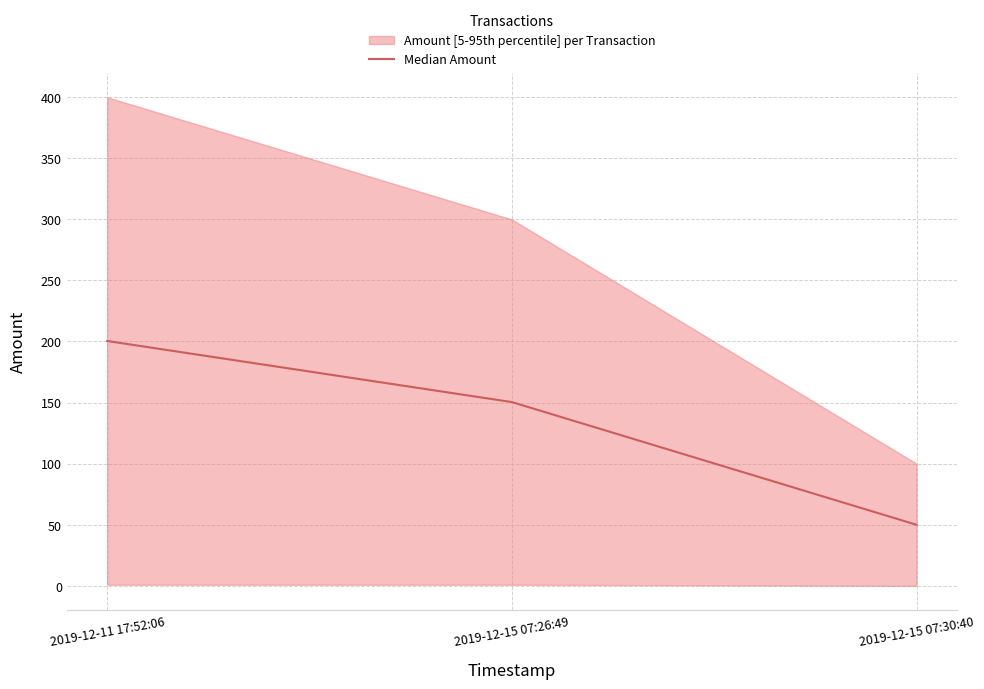

What is the maximum value for Median Amount?

200.3